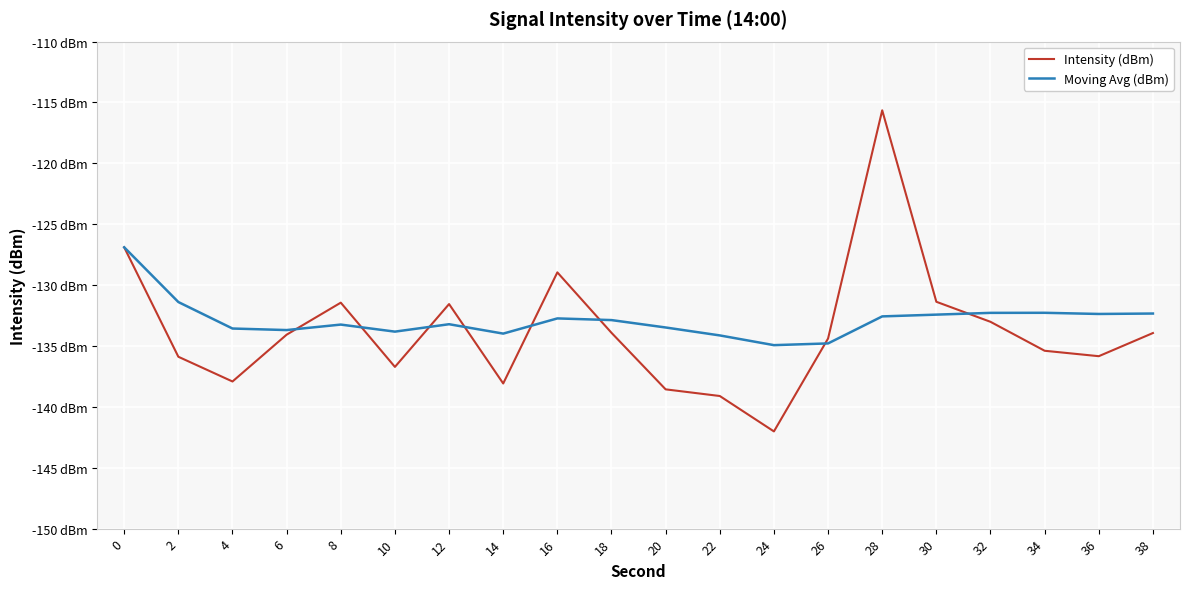

Rank the categories by Intensity (dBm) value from lowest to highest.

24, 22, 20, 14, 4, 10, 2, 36, 34, 26, 6, 38, 18, 32, 12, 8, 30, 16, 0, 28